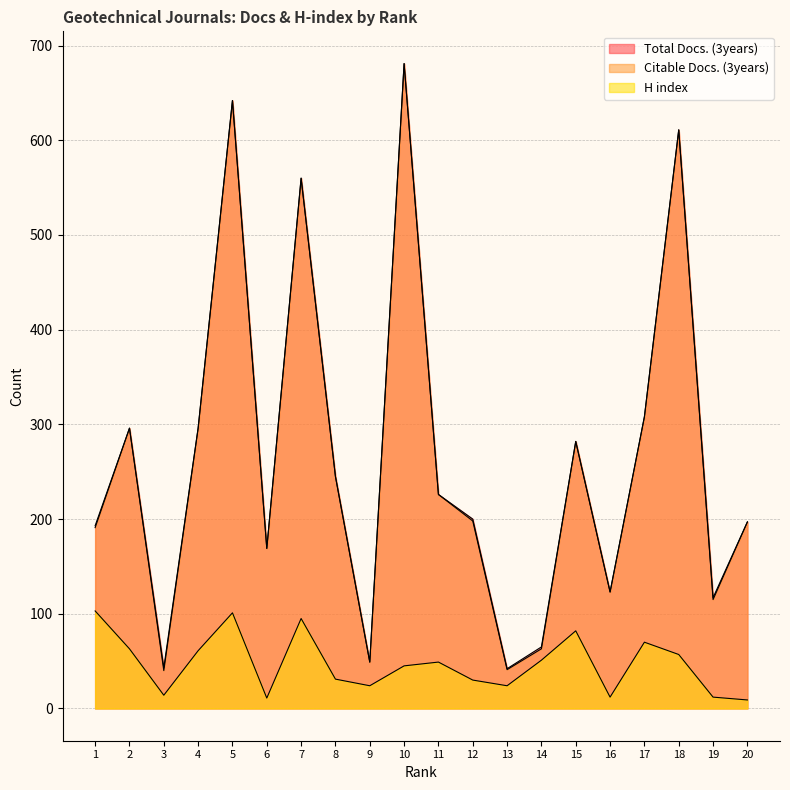

Reading left to right, extract all data points from this chart.

Total Docs. (3years): 1=193	2=296	3=43	4=296	5=642	6=169	7=560	8=245	9=49	10=681	11=226	12=200	13=42	14=65	15=282	16=123	17=308	18=611	19=117	20=197
Citable Docs. (3years): 1=191	2=296	3=40	4=296	5=642	6=169	7=560	8=245	9=49	10=681	11=226	12=198	13=41	14=63	15=282	16=123	17=308	18=611	19=115	20=197
H index: 1=103	2=63	3=14	4=61	5=101	6=11	7=95	8=31	9=24	10=45	11=49	12=30	13=24	14=51	15=82	16=12	17=70	18=57	19=12	20=9